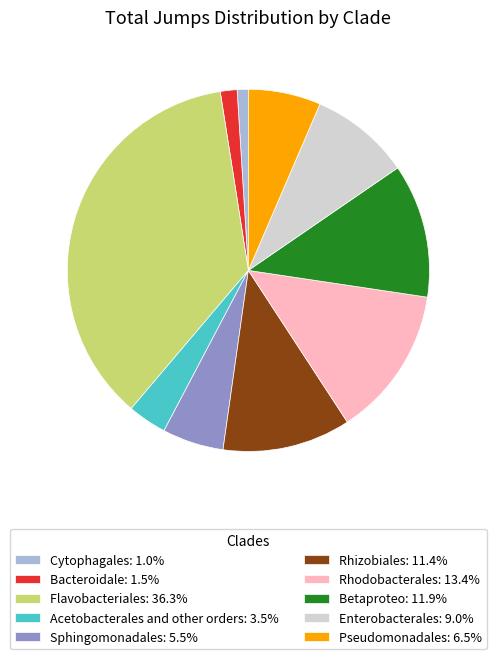

Does Betaproteo: 11.9% represent more than half of the total?

No